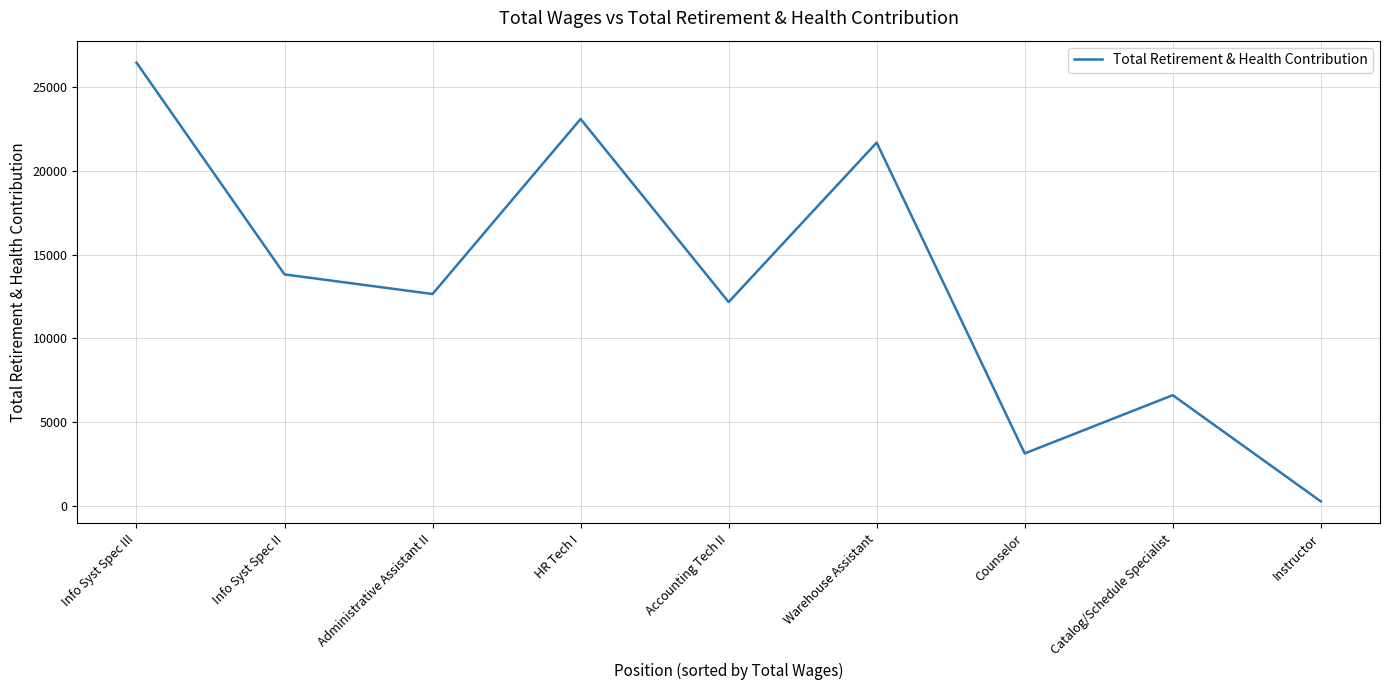

How many interior local valleys (lower than both neighbors) does the data have?

3